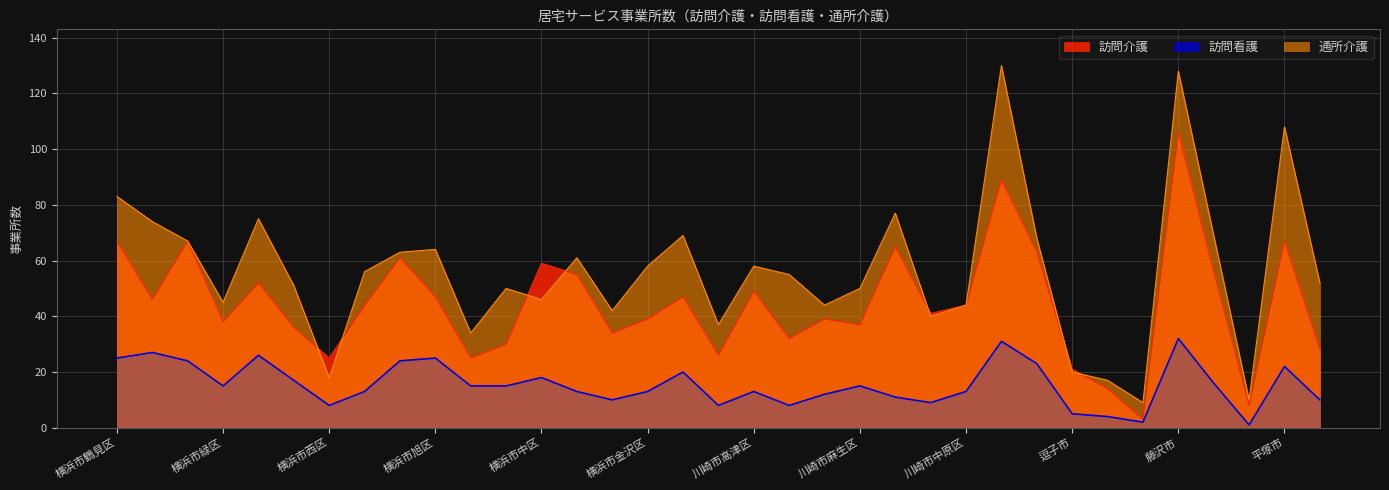

Which category has the highest value across all series?

横須賀市